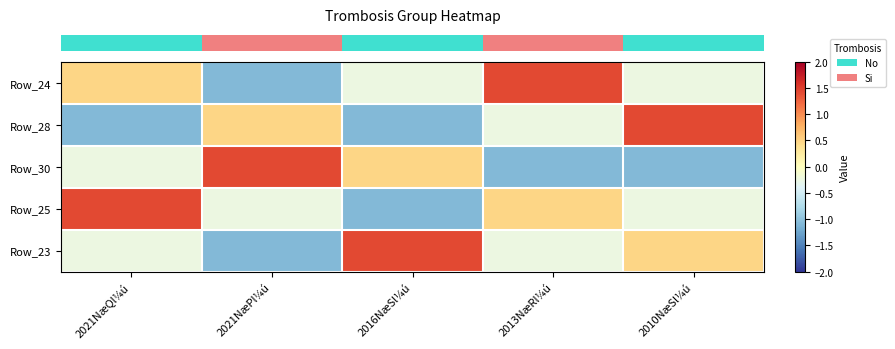

Count the number of data series in this chart.

5